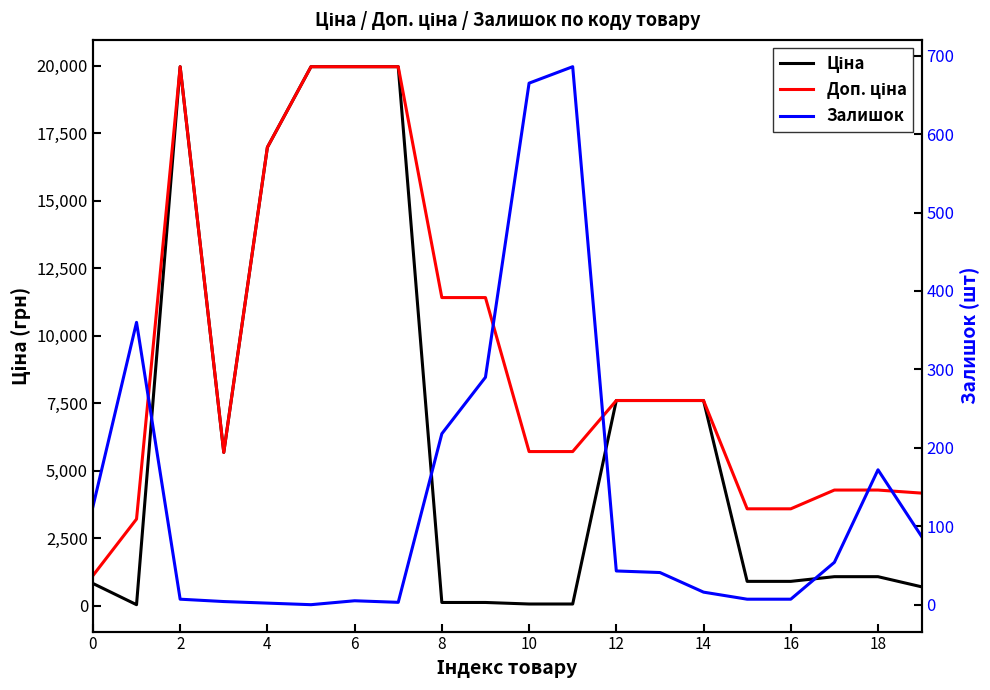

What is the label of the 4th point from the left?

6